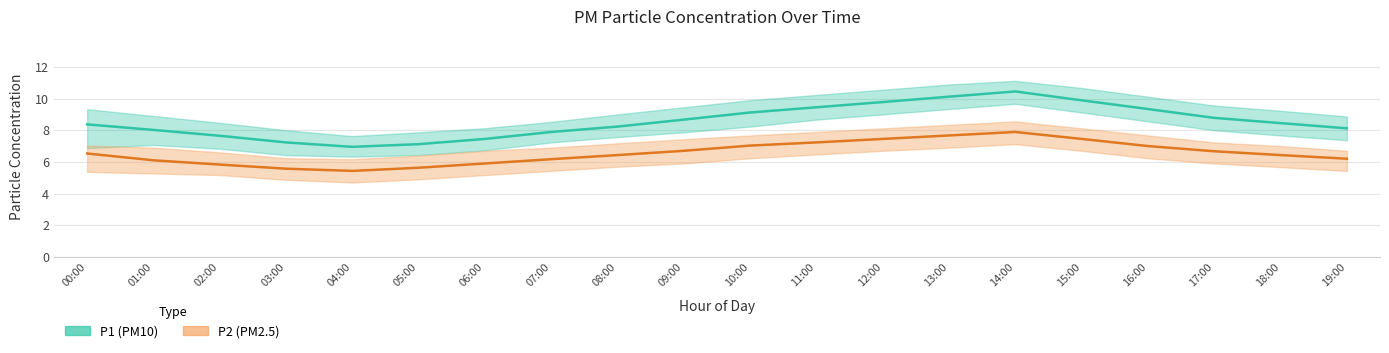

True or false: P1 (PM10) and P2 (PM2.5) intersect in this chart.

False